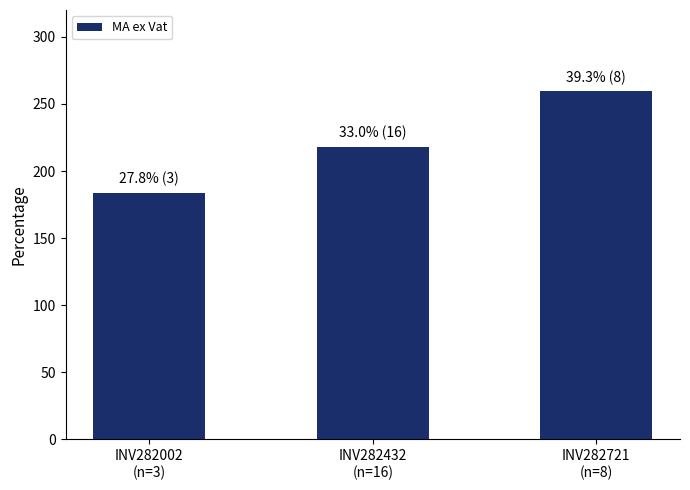

How many data points are less than 217?

1